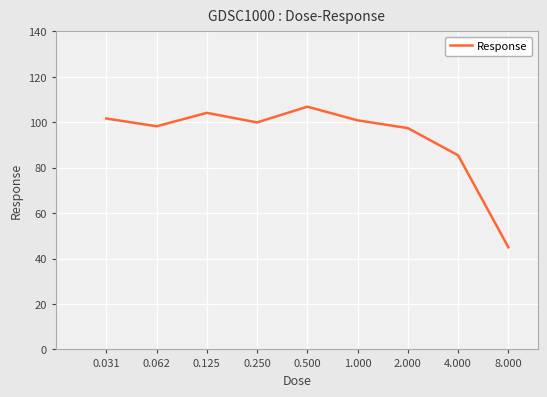

How many values exceed 99?

5